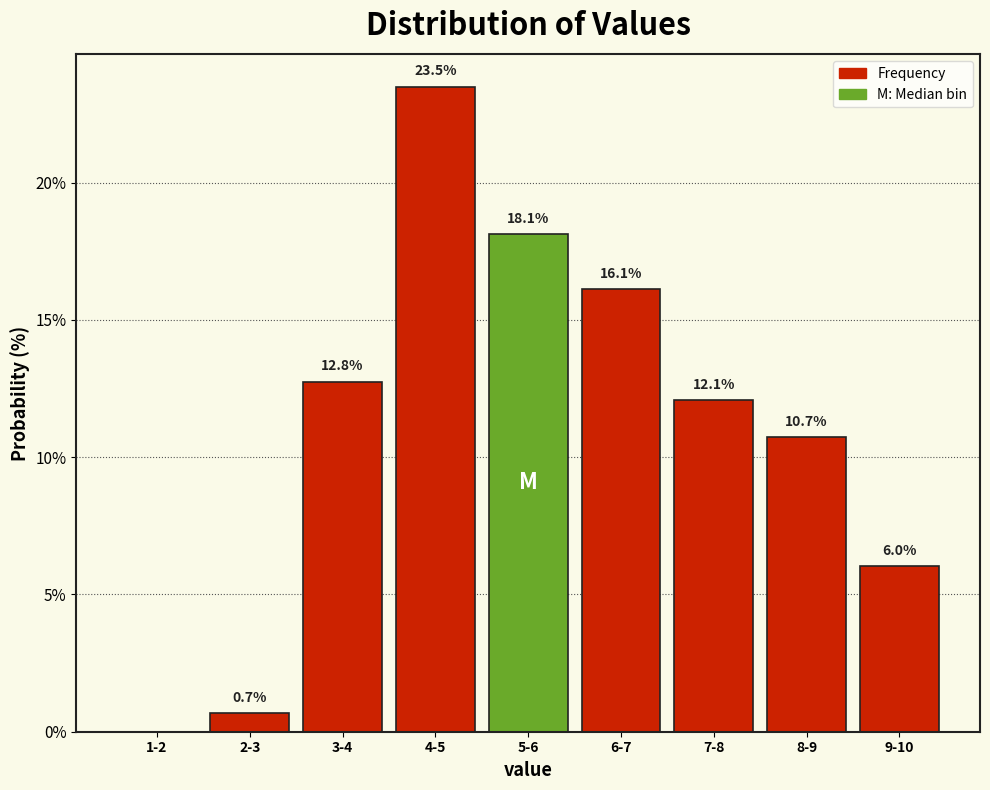

Reading left to right, extract all data points from this chart.

1-2=0.0	2-3=0.7	3-4=12.8	4-5=23.5	5-6=18.1	6-7=16.1	7-8=12.1	8-9=10.7	9-10=6.0